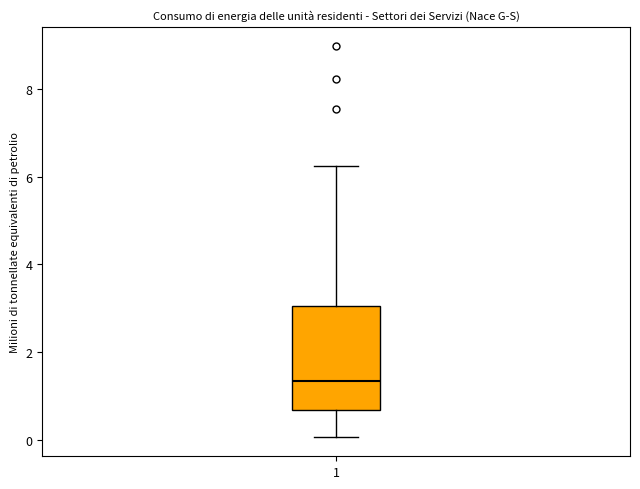

Where is the upper edge of the box at x = 1 on the y-axis? The values are not printed on the chart, so give them approximately, as read against the axis.

3.0